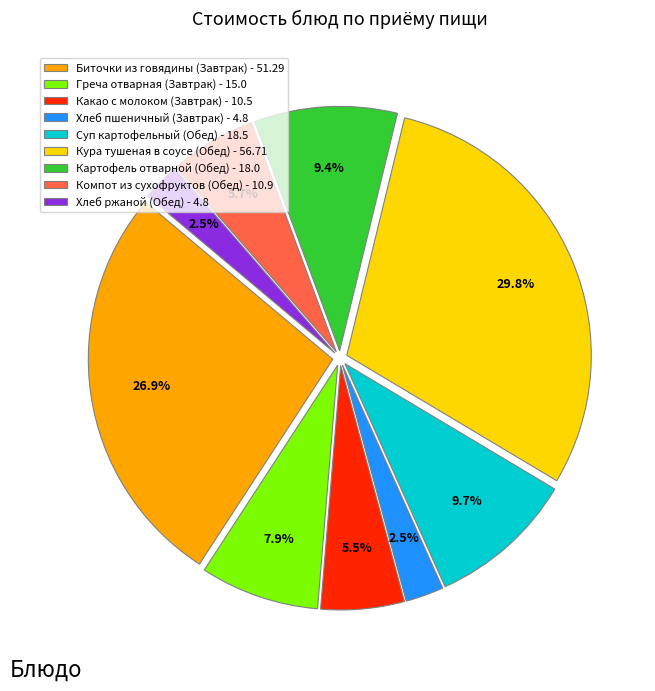

Combined, what portion of the pie is Кура тушеная в соусе (Обед) - 56.71 and Картофель отварной (Обед) - 18.0?

39.2%